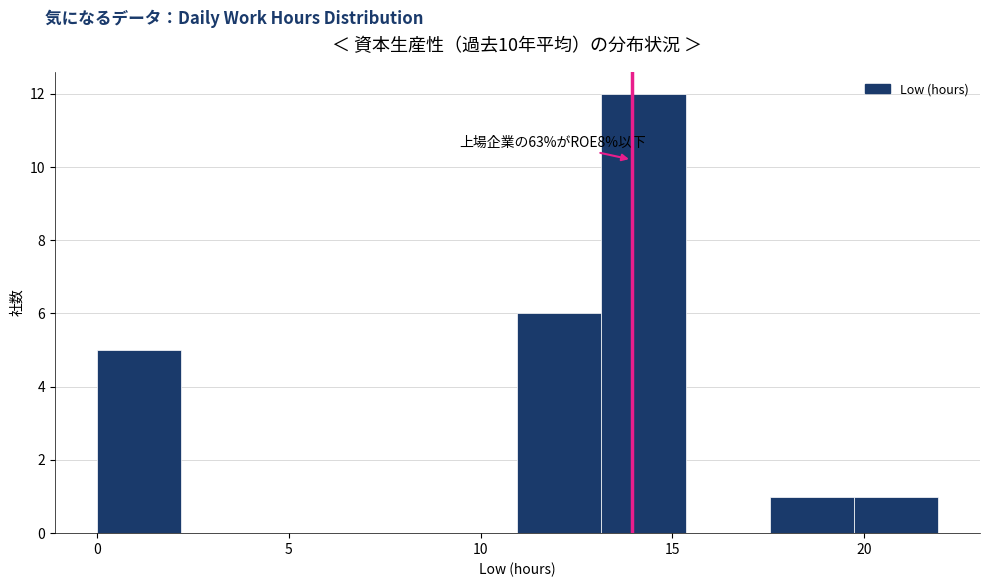

Over which range of the x-axis is the bar tallest?

13.0 to 15.5